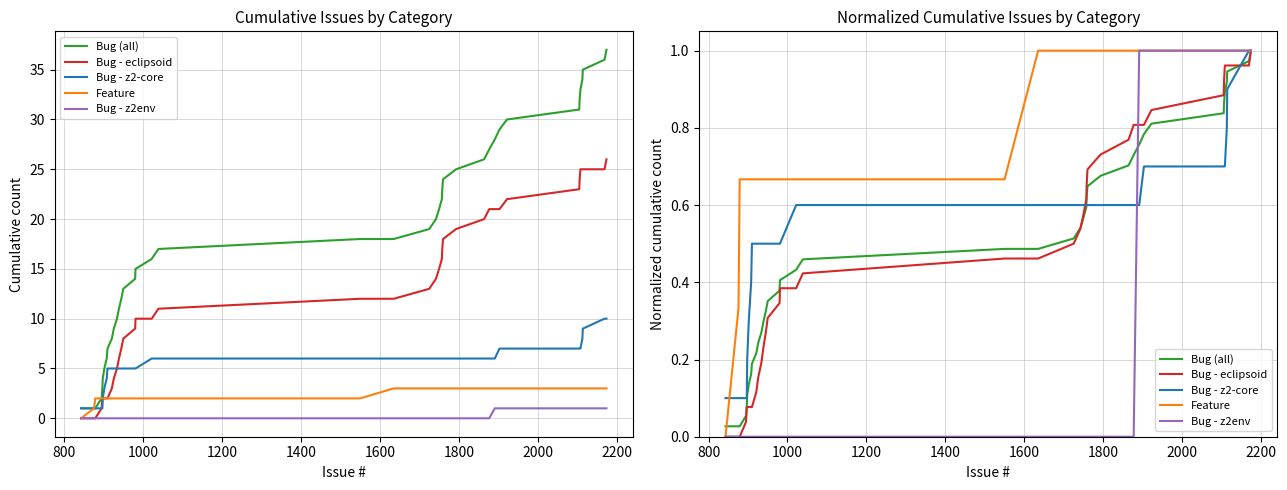

What is the label of the 35th point from the right?

1600